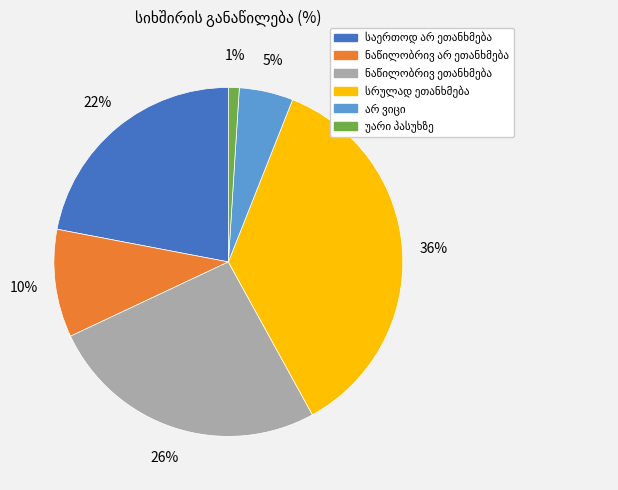

To the nearest percent, what is the difference between the largest and smallest slice percentages?

35%